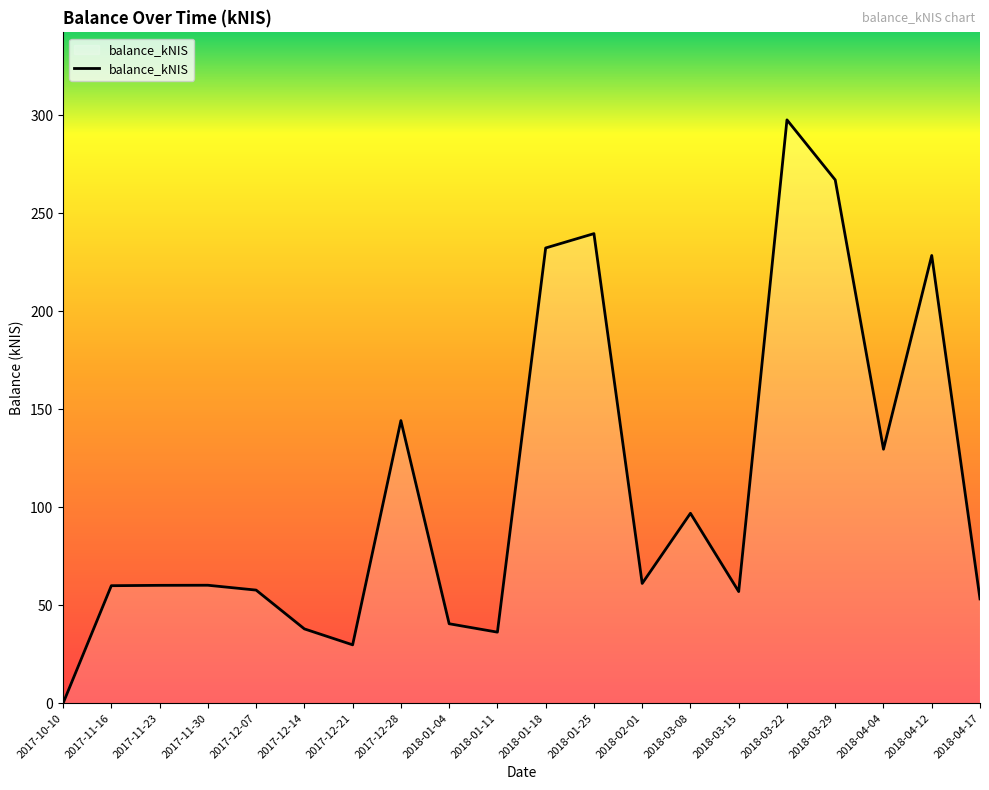

Is this an area chart (filled region under the line)?

No